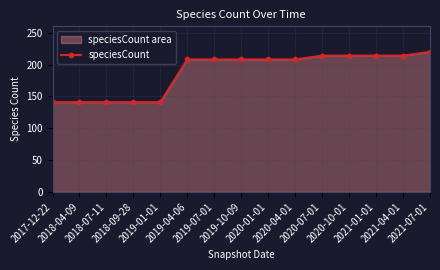

Count the number of values greater than 208.

5